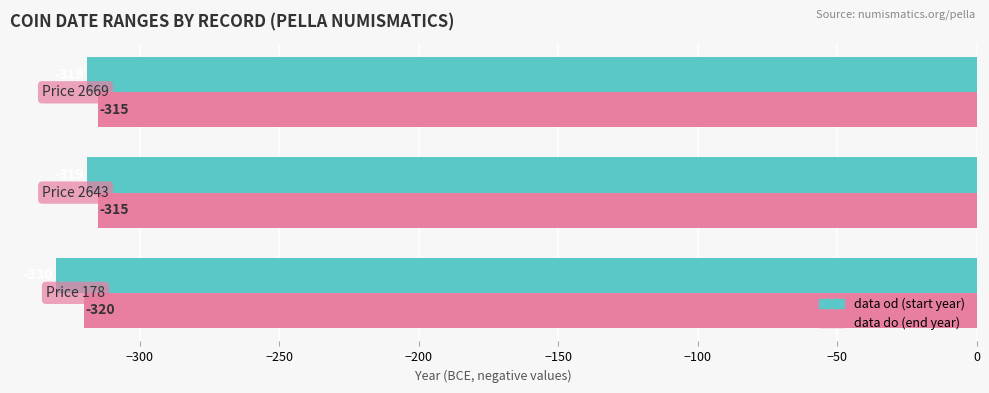

What is the maximum value shown in the chart?

-315